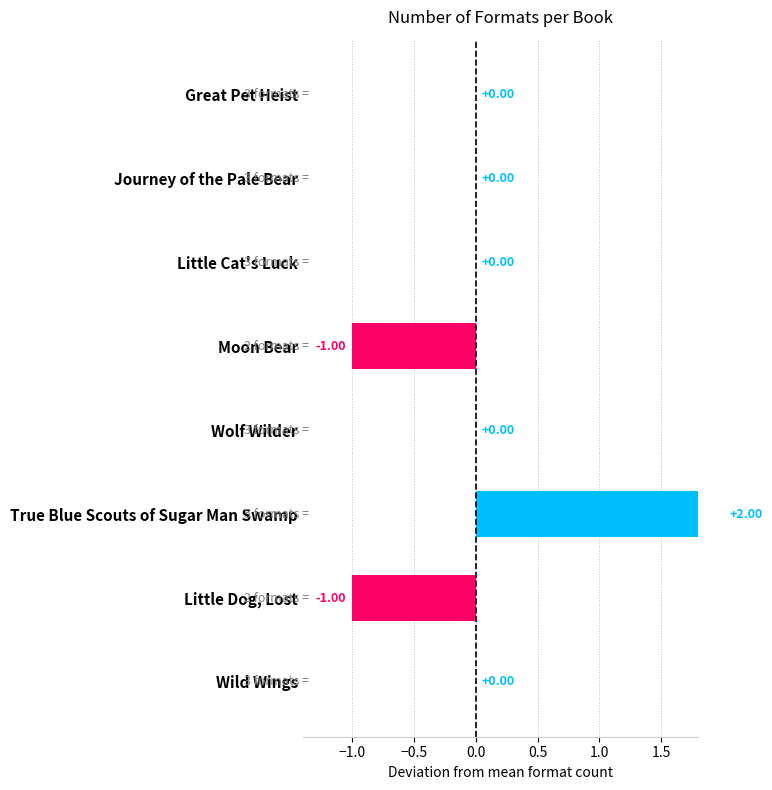

What position from the right is Moon Bear?

5